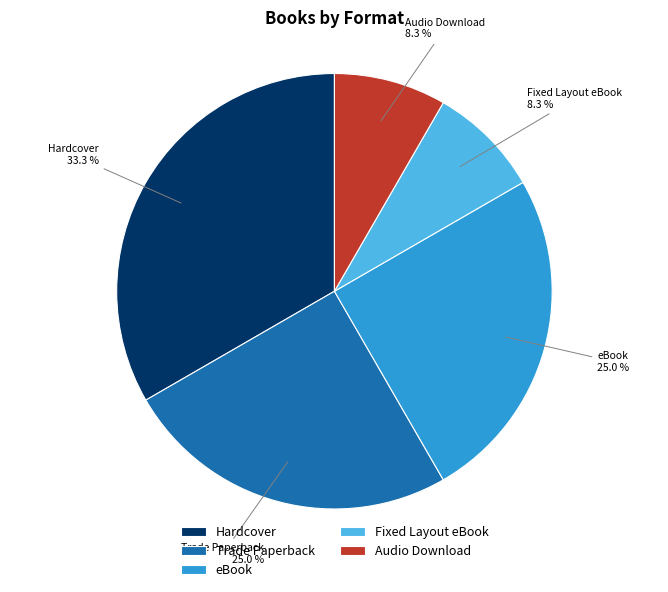

Which has a higher value, Trade Paperback or Fixed Layout eBook?

Trade Paperback